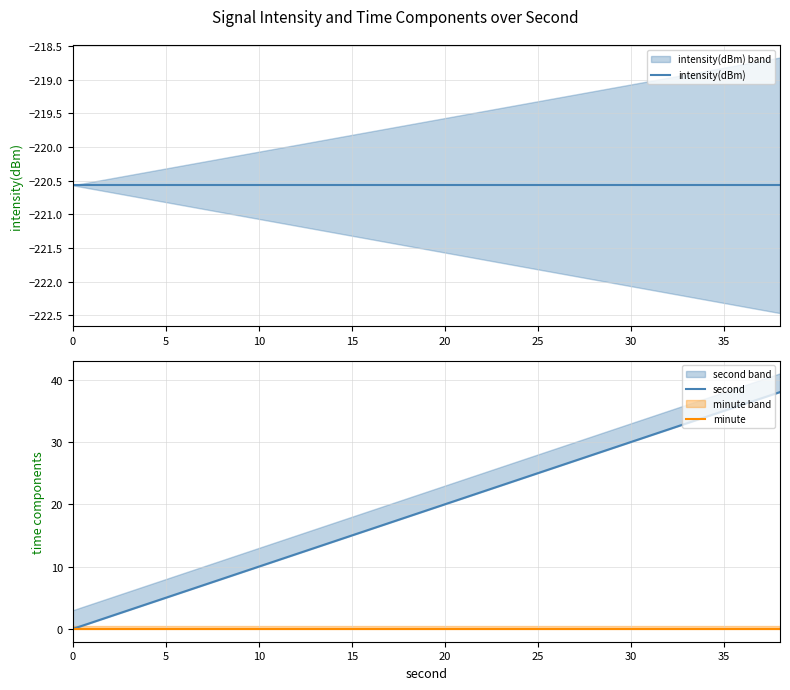

True or false: intensity(dBm) and minute cross at least once.

False